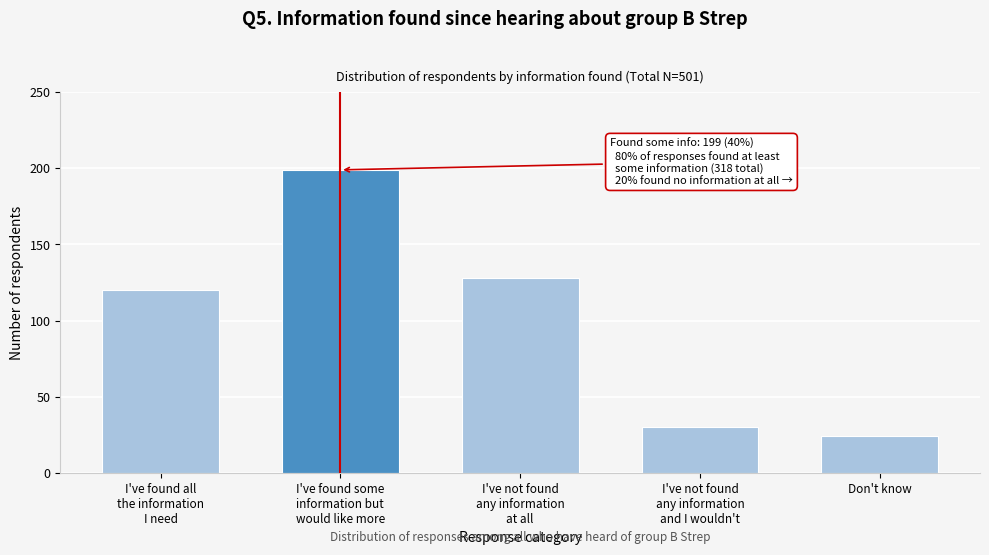

Reading left to right, what are all the values shown in this chart?

120	199	128	30	24